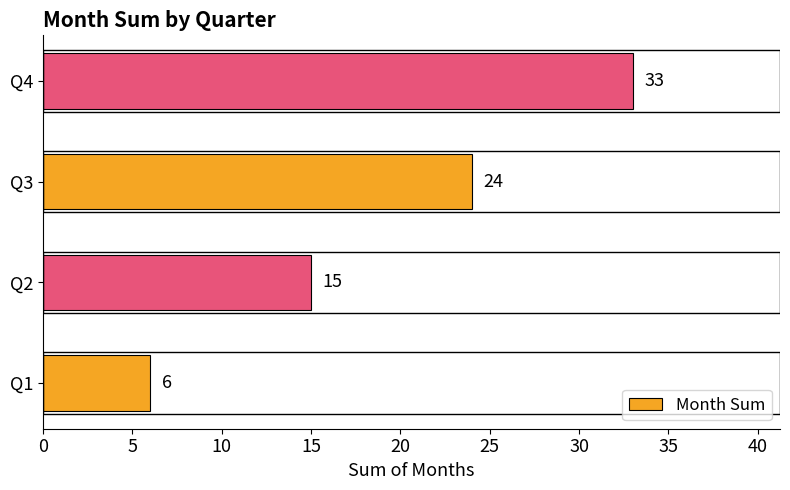

What is the minimum value shown in the chart?

6